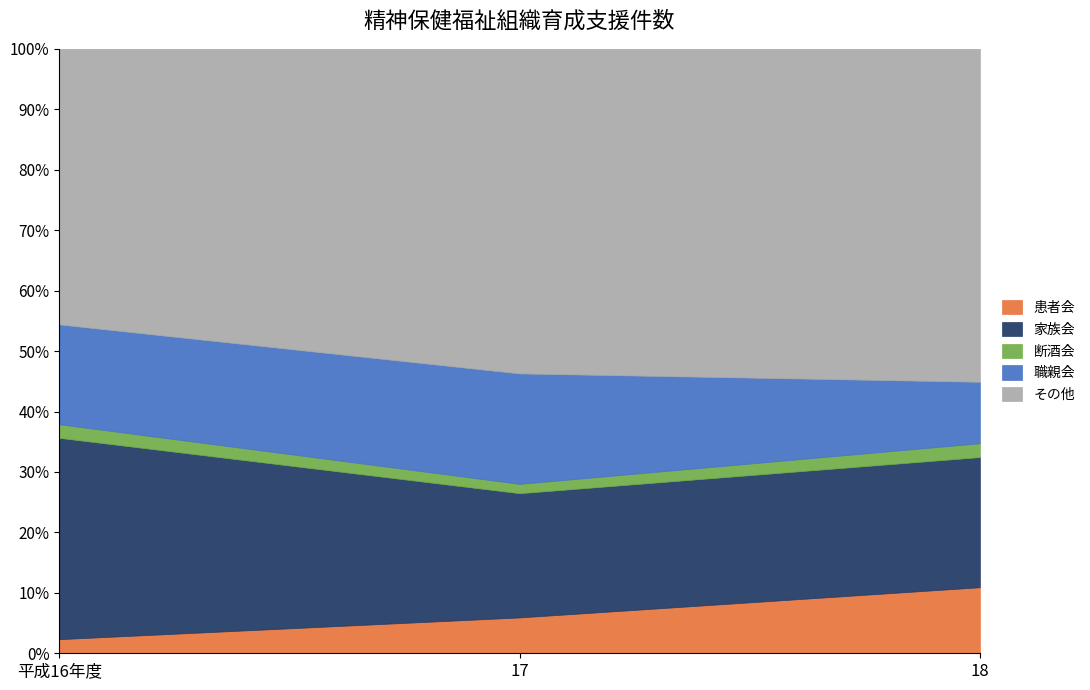

The value of 断酒会 at 18 is 11. True or false?

False